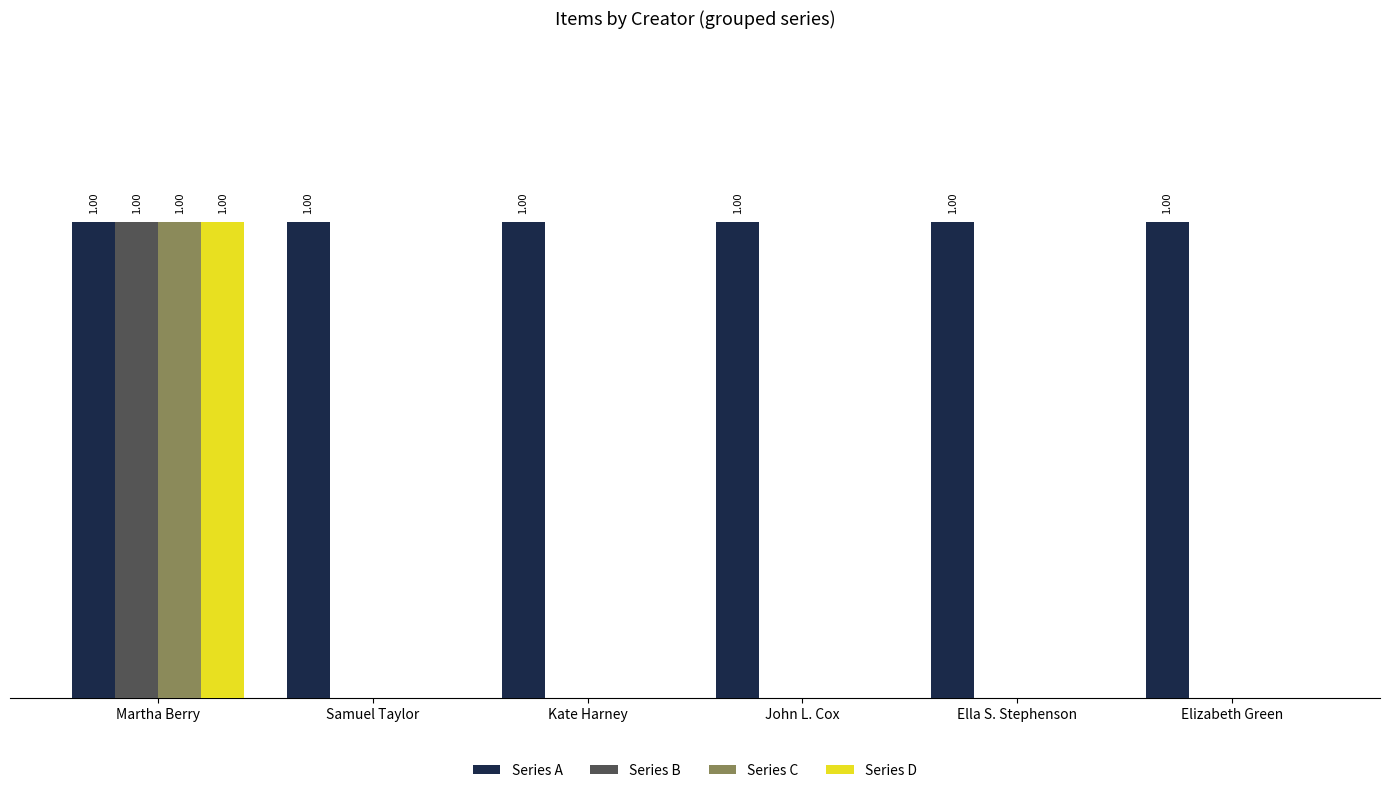

Which label corresponds to the largest value in the chart?

Martha Berry